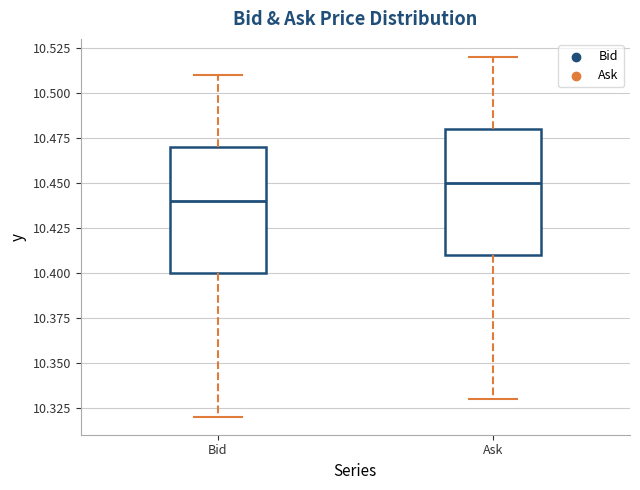

Which box's median line is the lowest?

Bid